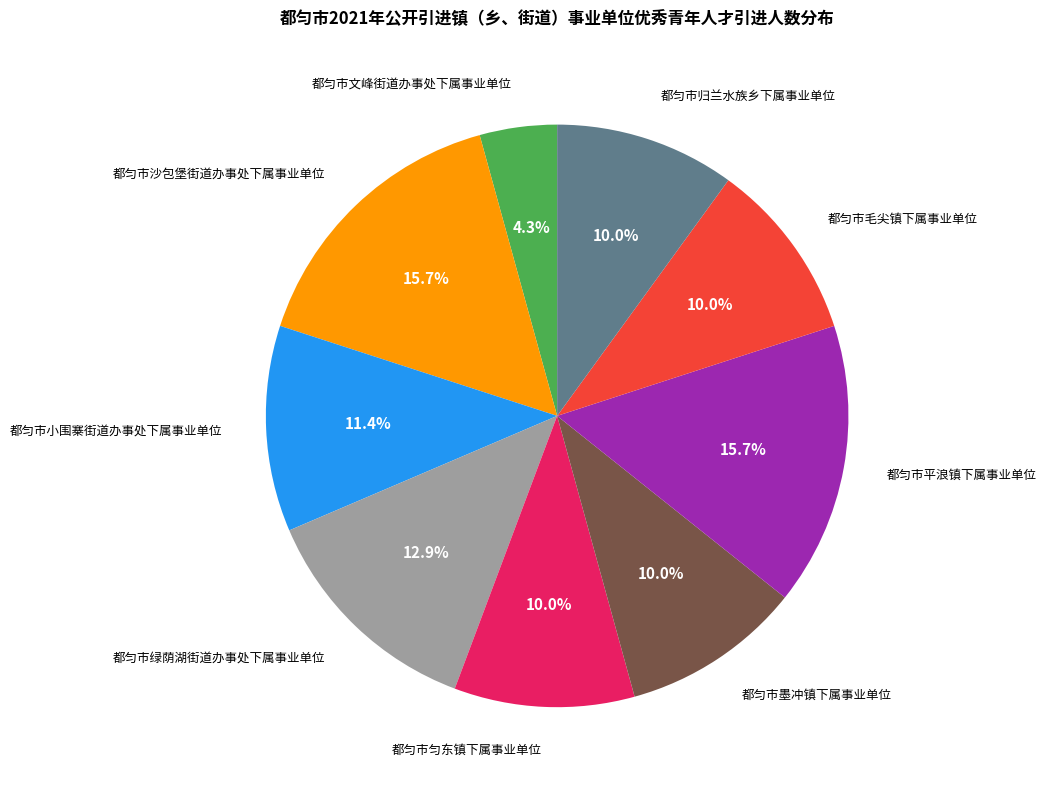

The 都匀市绿荫湖街道办事处下属事业单位 slice represents 13% of the pie. True or false?

True